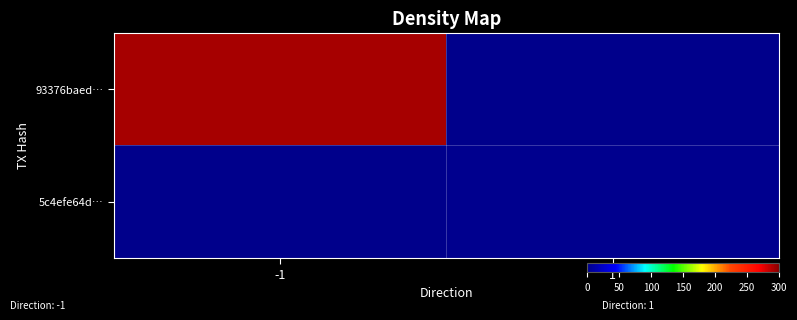

What is the greatest value displayed?

292.0